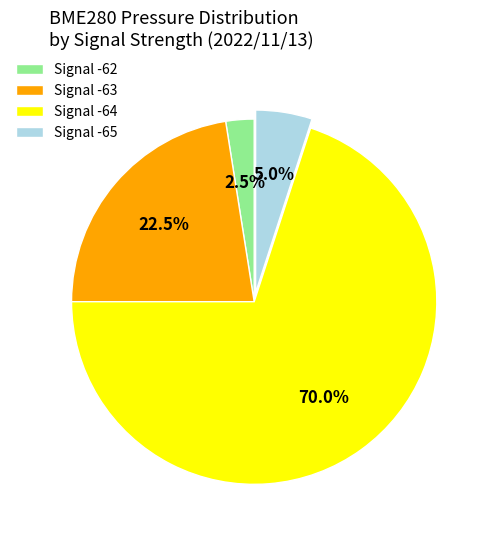

Rank the categories by value from lowest to highest.

Signal -62, Signal -65, Signal -63, Signal -64